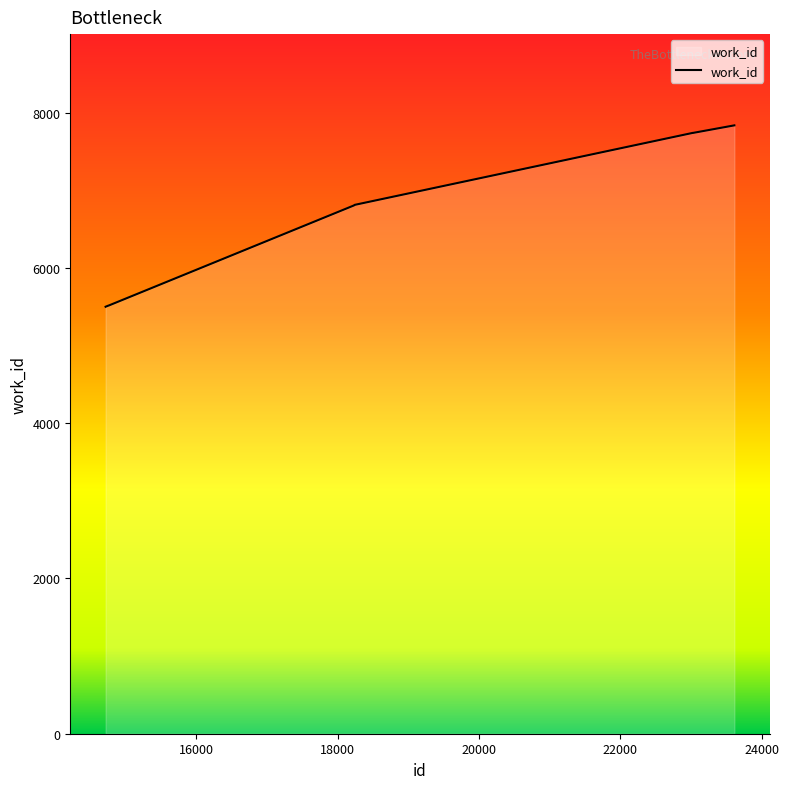

What is the greatest value displayed?

7836